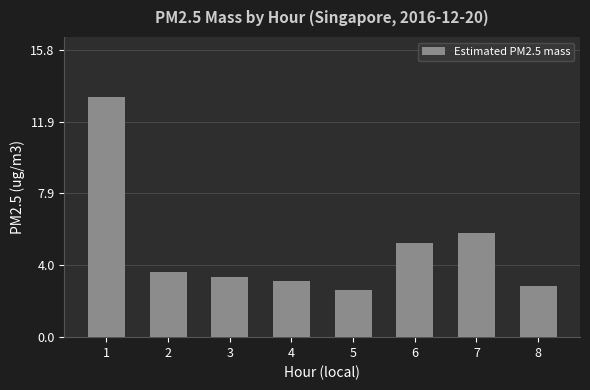

What is the difference between the maximum and minimum values?

10.6